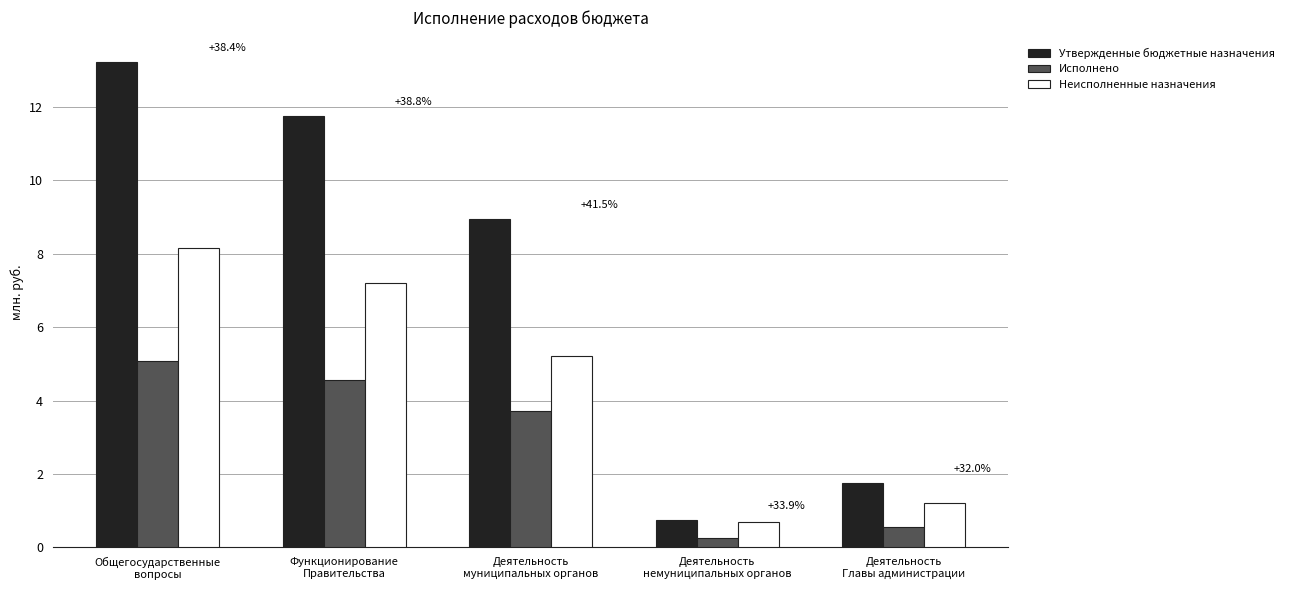

What is the label of the 3rd bar from the left?

Деятельность
муниципальных органов